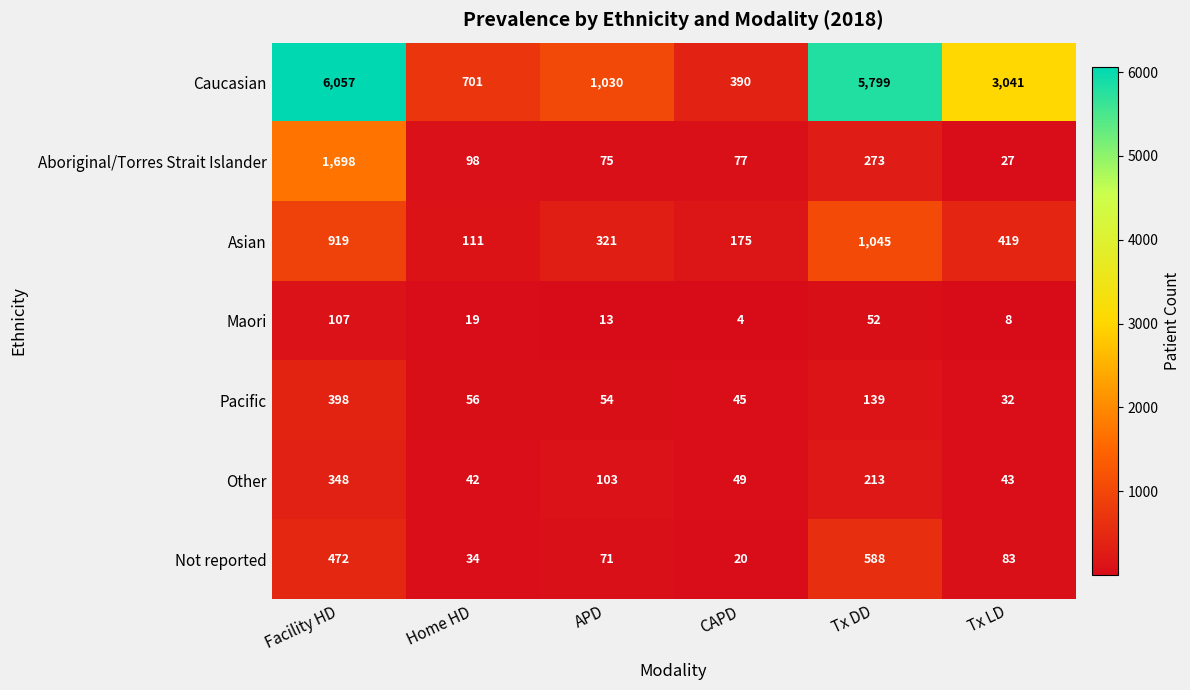

How many distinct data groups are displayed?

7